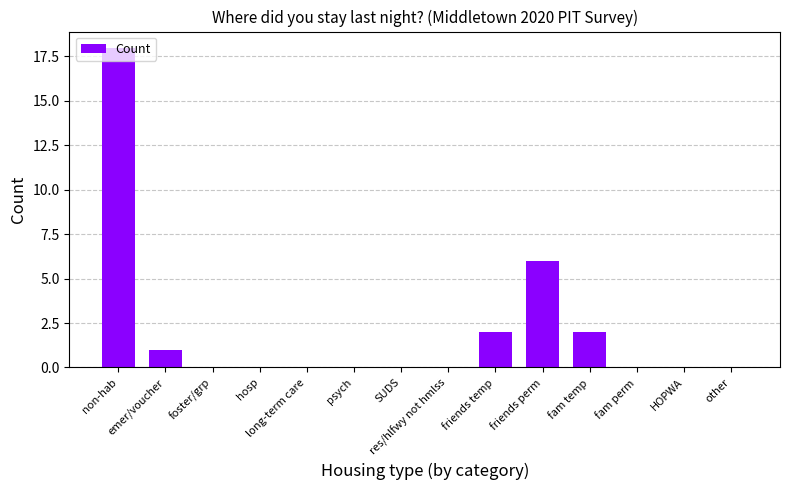

Are the bars horizontal?

No